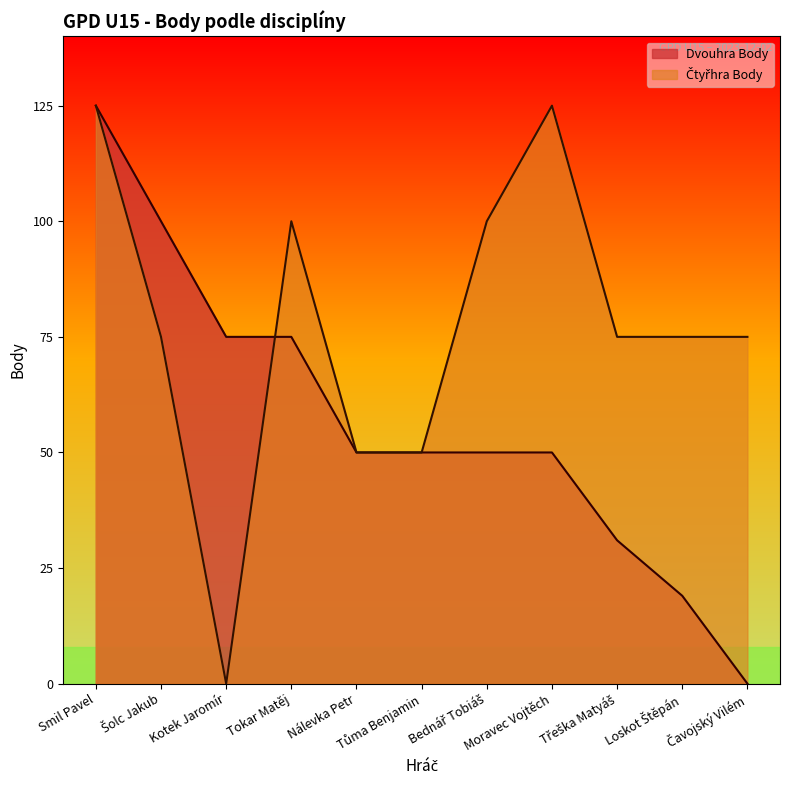

True or false: Dvouhra Body has a value of 31 at Třeška Matyáš.

True